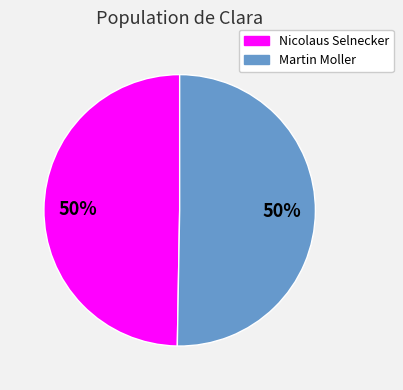

To the nearest percent, what portion does Martin Moller represent?

50%